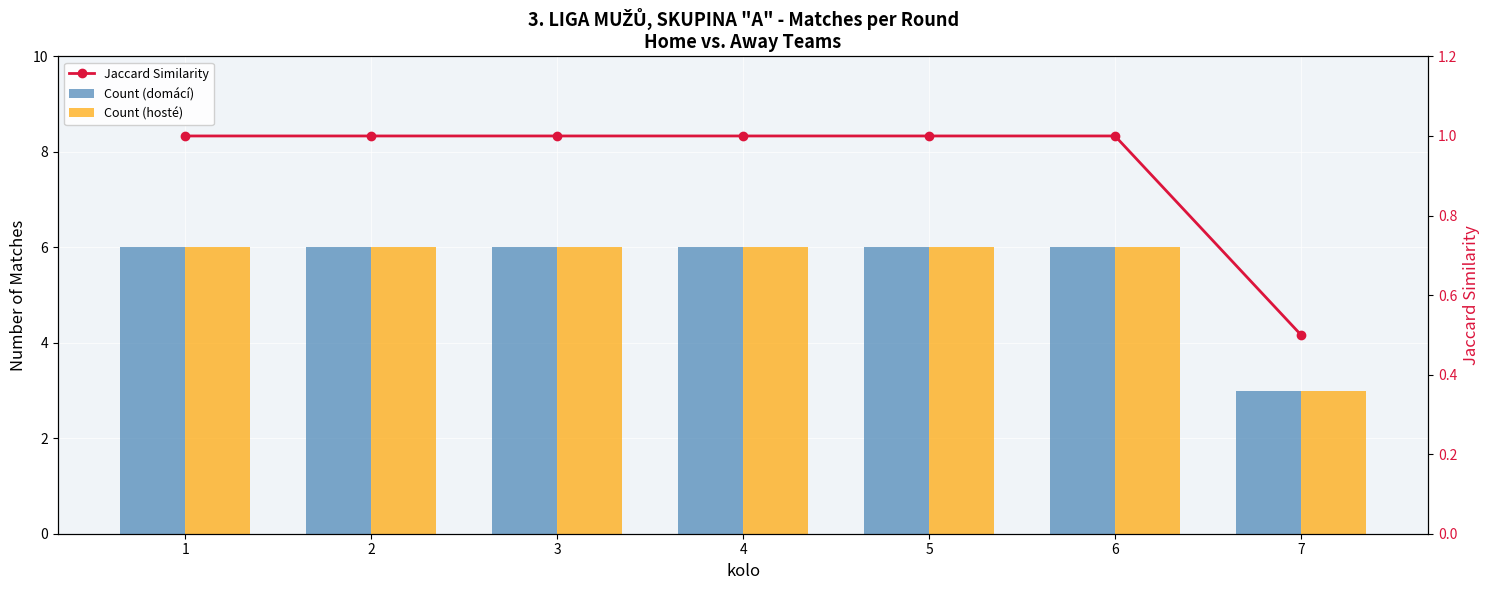

What is the greatest value displayed?

6.0